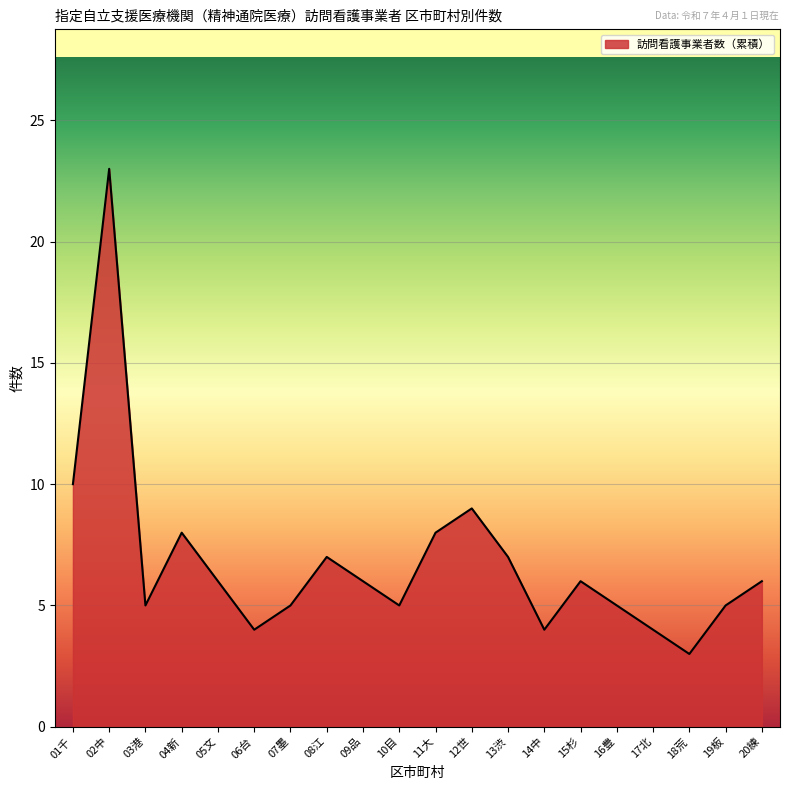

Which has a higher value, 02中 or 11大?

02中